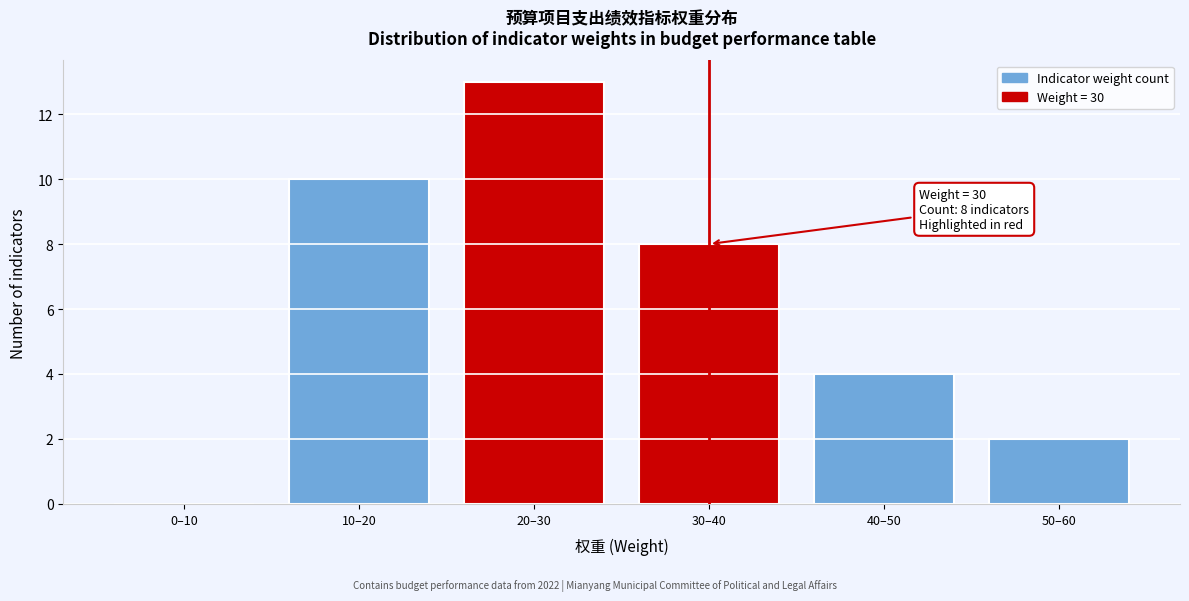

Reading left to right, extract all data points from this chart.

0–10=0	10–20=10	20–30=13	30–40=8	40–50=4	50–60=2